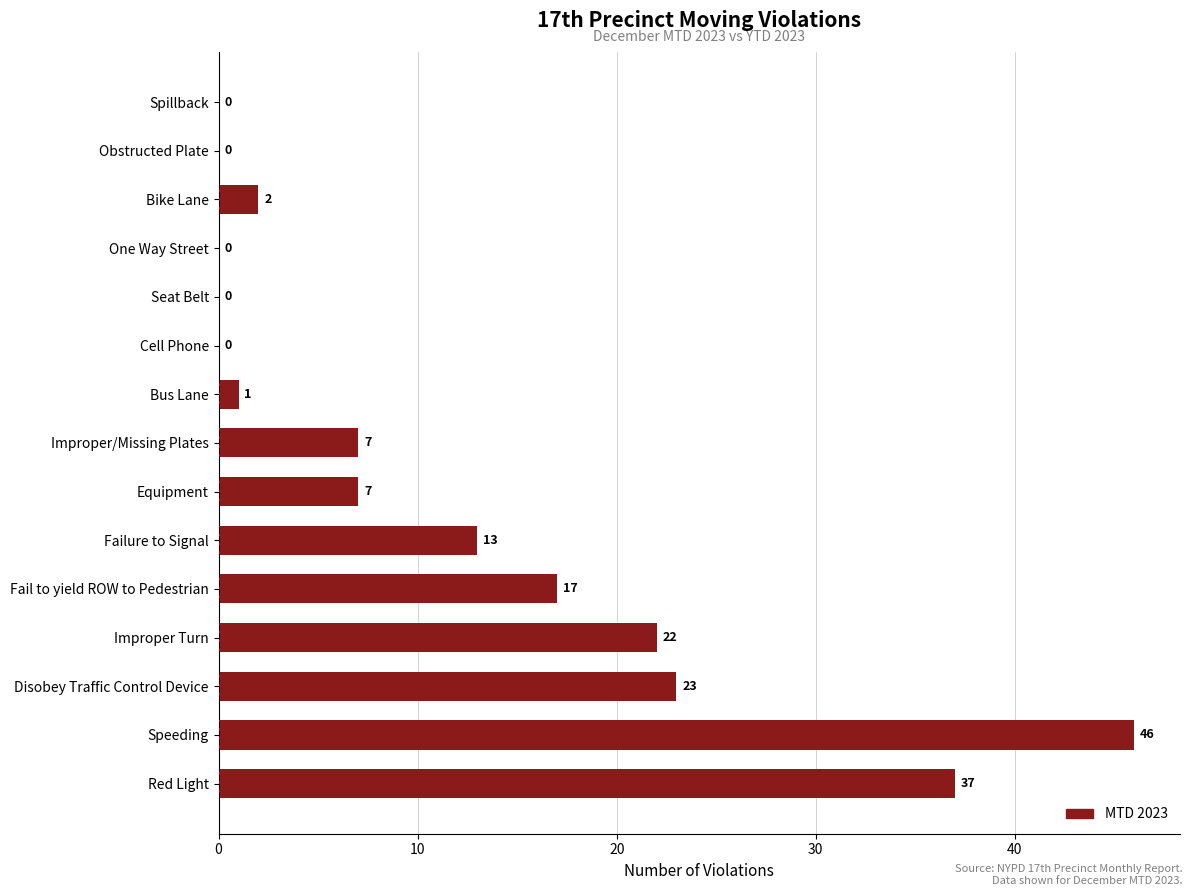

The value at Cell Phone is 31. True or false?

False